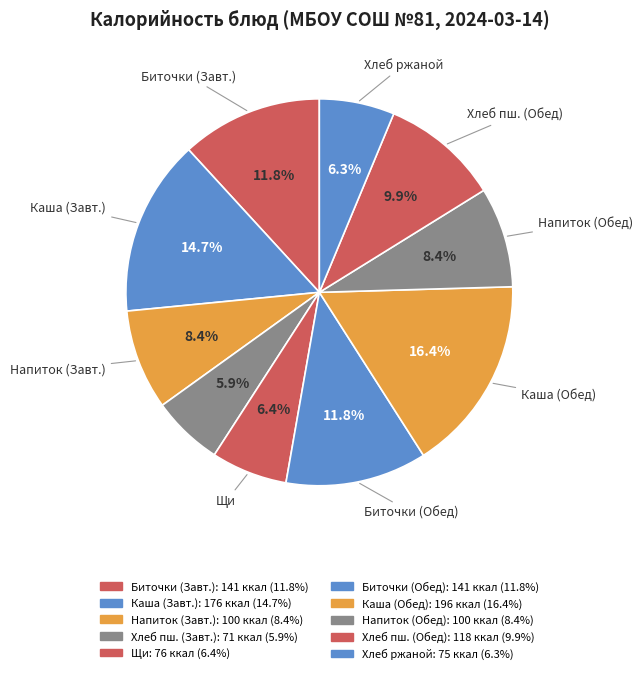

How many slices are in this pie chart?

10